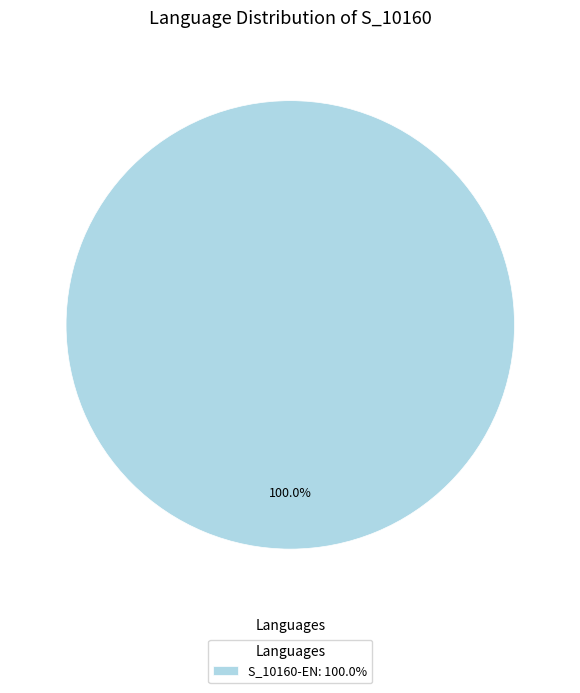

What is the majority slice?

S_10160-EN: 100.0%